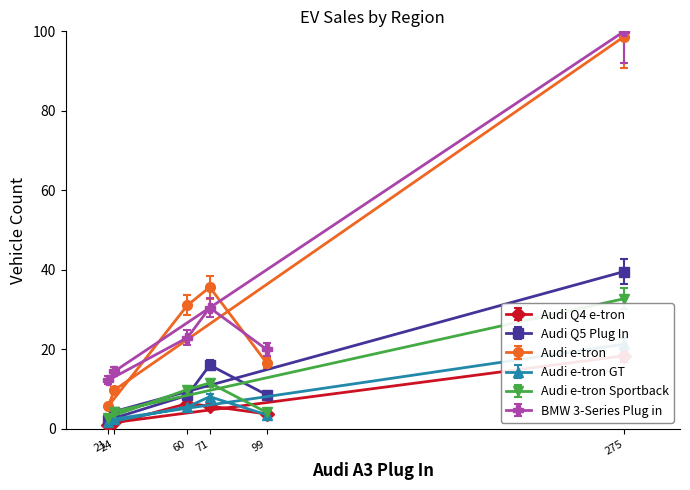

What is the value of the Audi Q5 Plug In point at the 6th from the left?

39.6